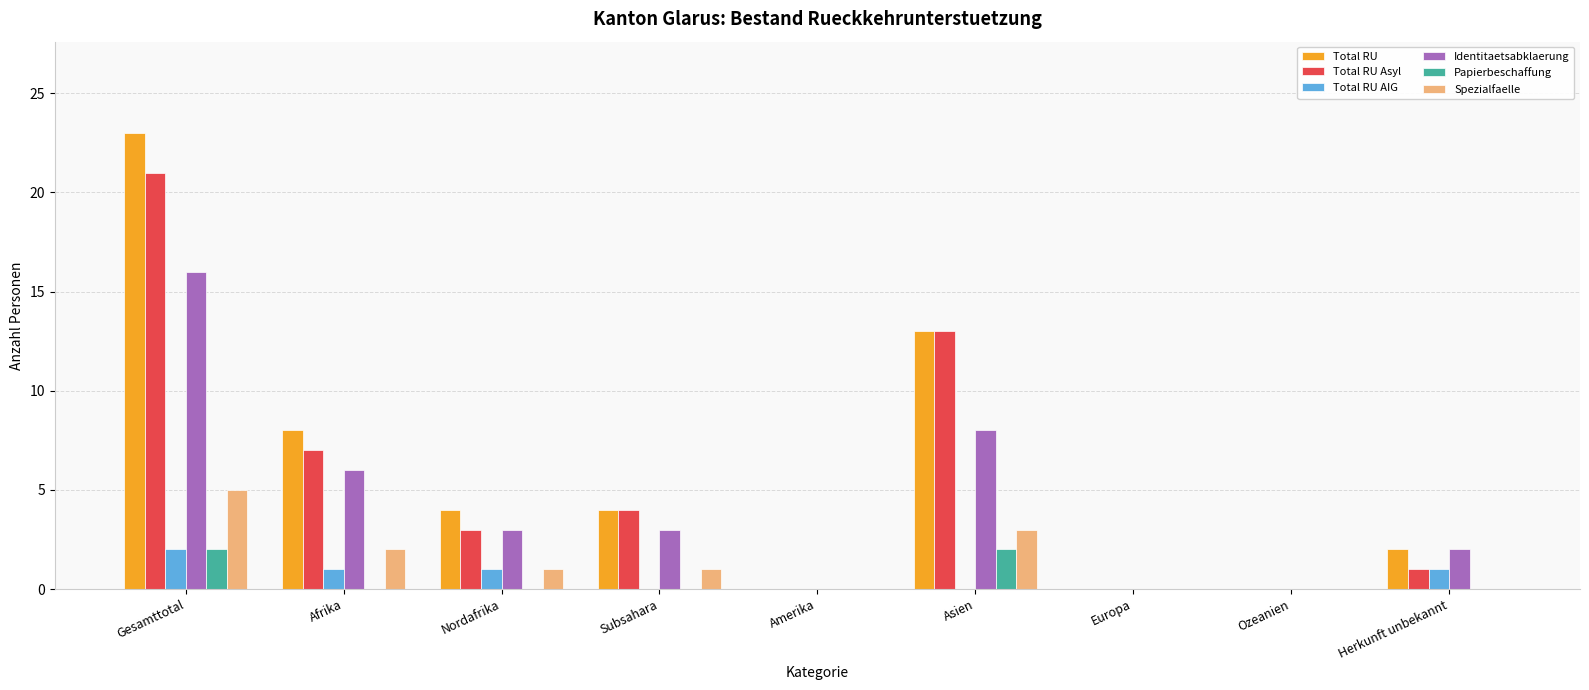

How many data points does each series have?

9